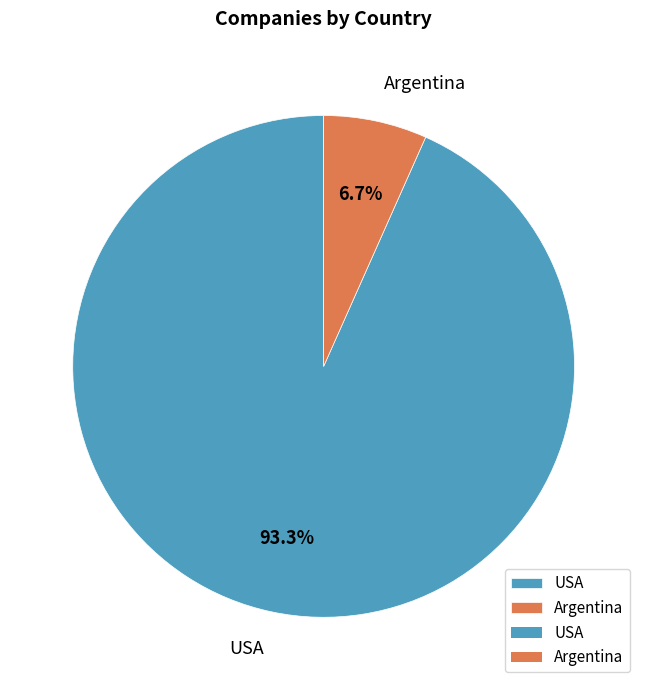

True or false: Argentina accounts for 7% of the total.

True